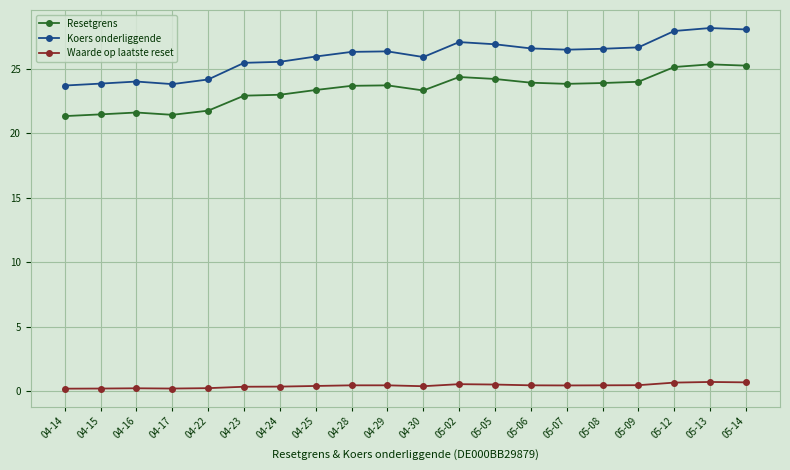

At how many categories does at least one series exceed 3?

20